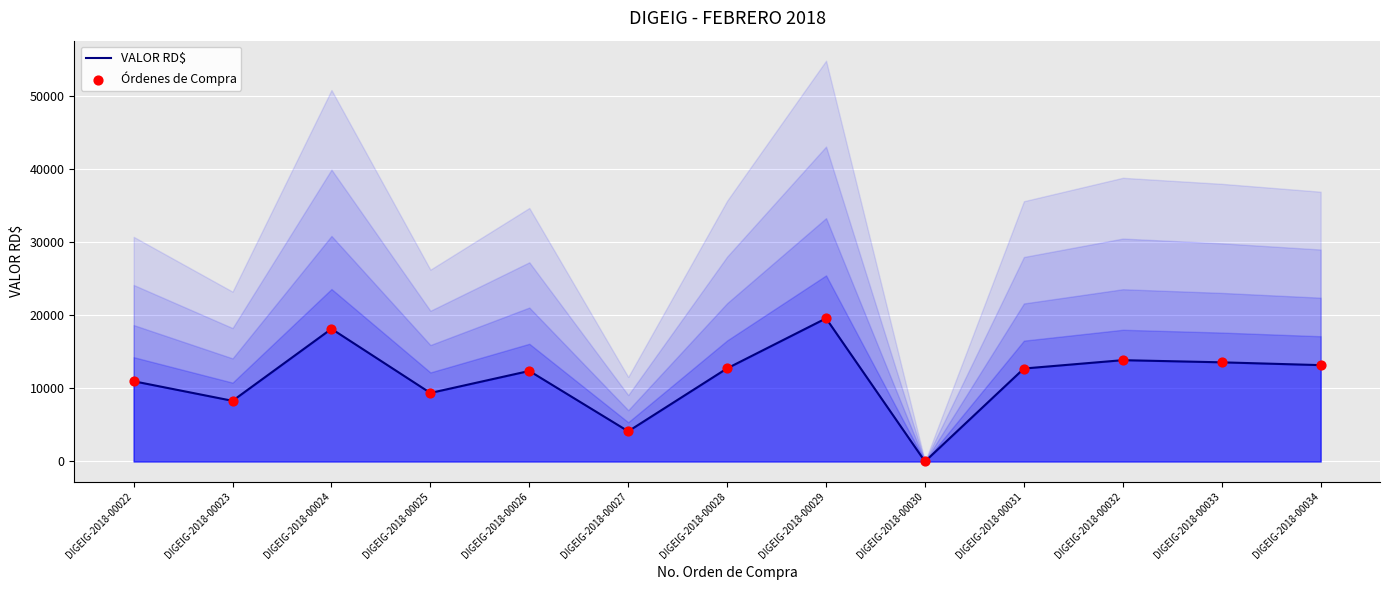

Which series contains the highest Y value?

VALOR RD$